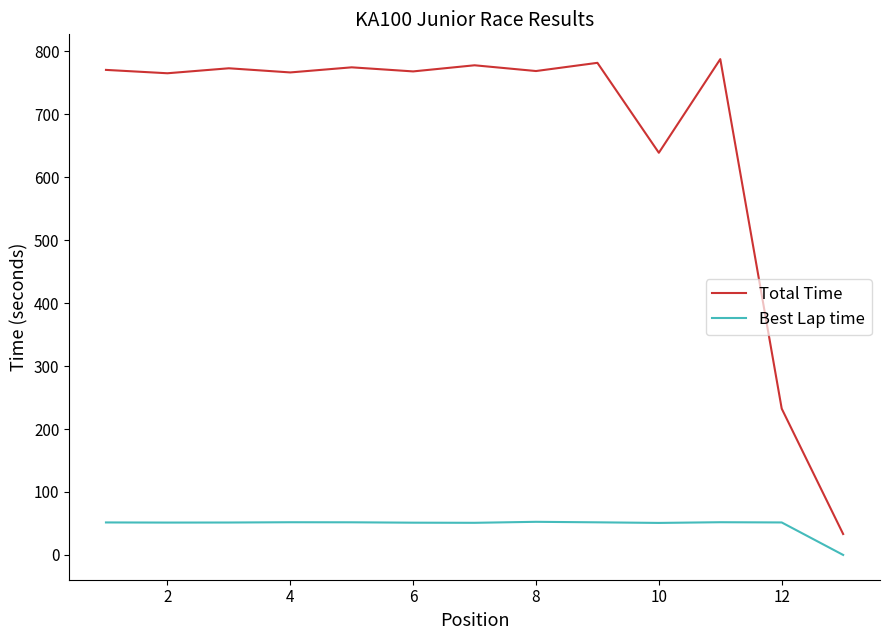

True or false: Total Time and Best Lap time cross at least once.

False